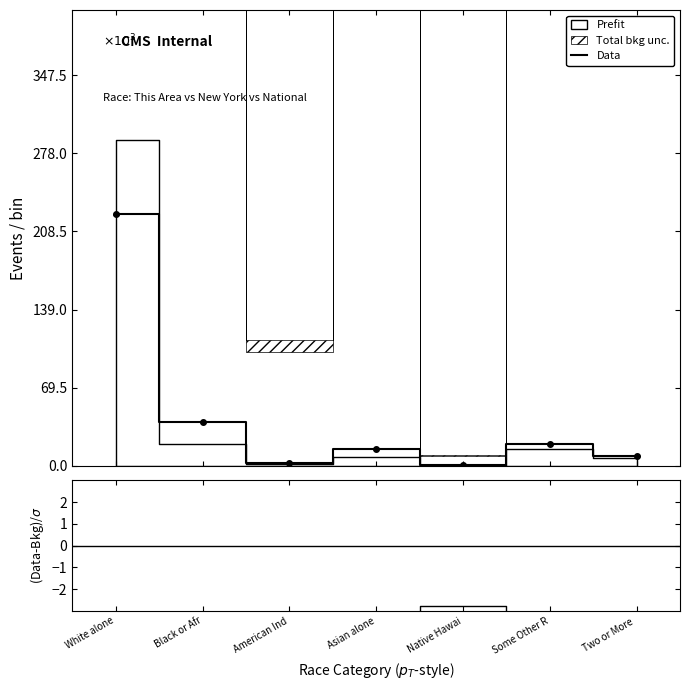

The (Data-Bkg)/σ series shows -76.5 at Black or Afr. True or false?

False